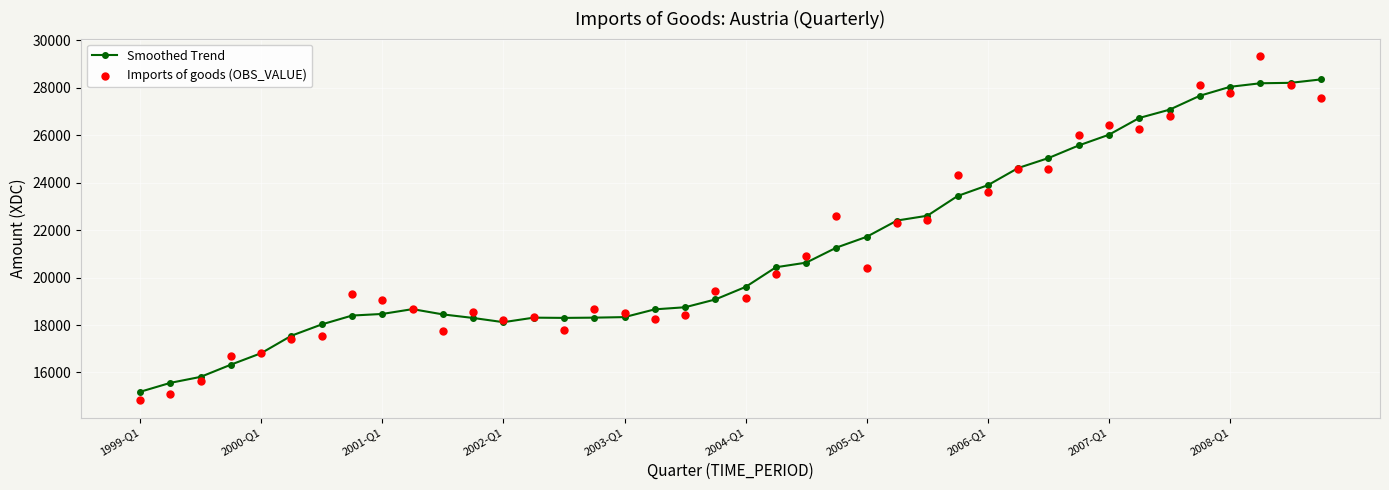

What are all the series names shown in the legend?

Smoothed Trend, Imports of goods (OBS_VALUE)